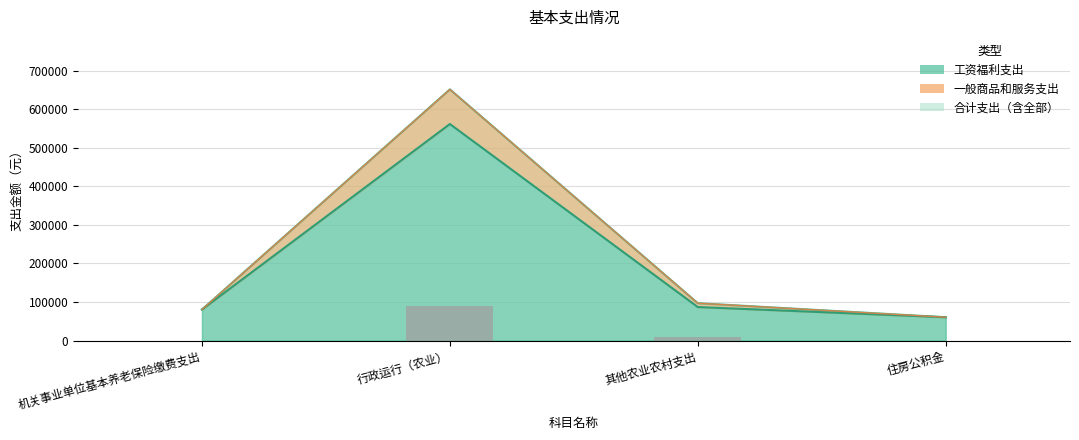

What is the difference between the maximum and minimum values in the 一般商品和服务支出 series?

90000.0